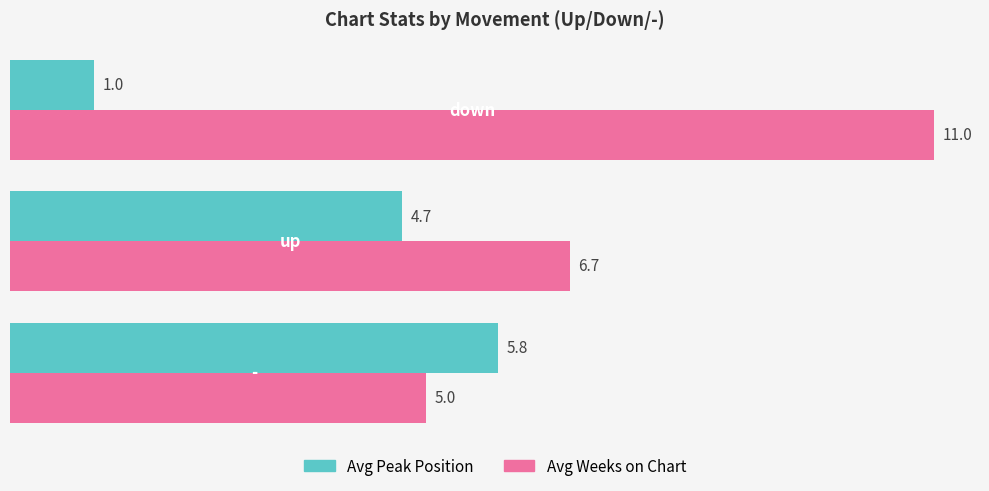

Which series has the largest range (max minus min)?

Avg Weeks on Chart